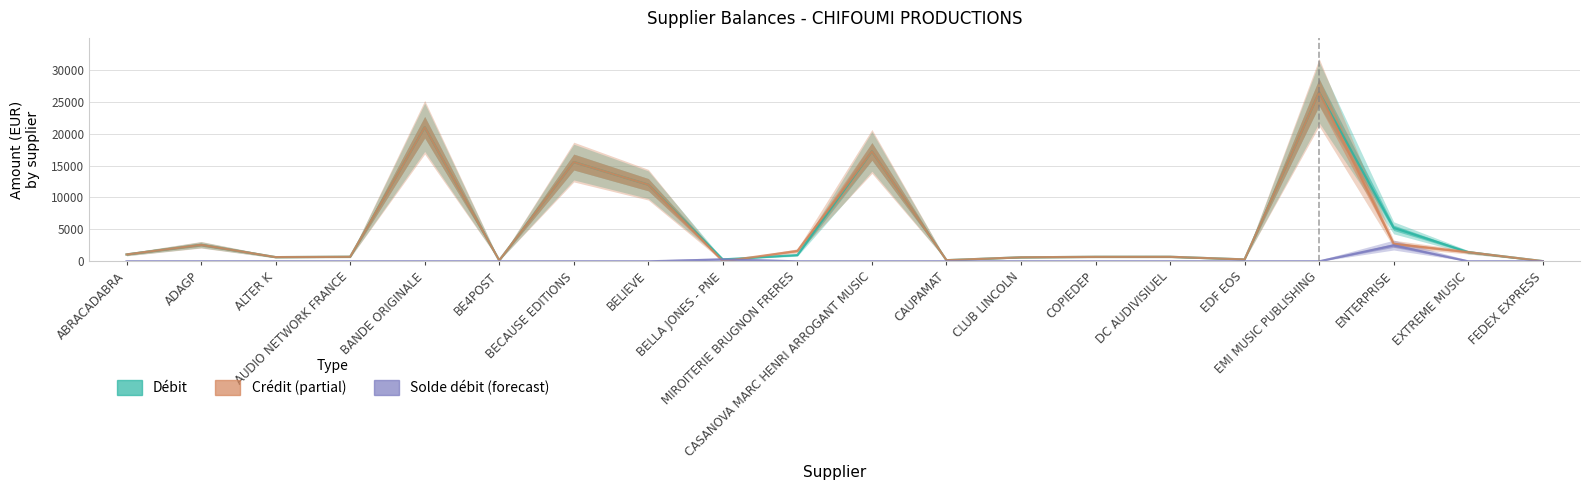

Count the number of data series in this chart.

3